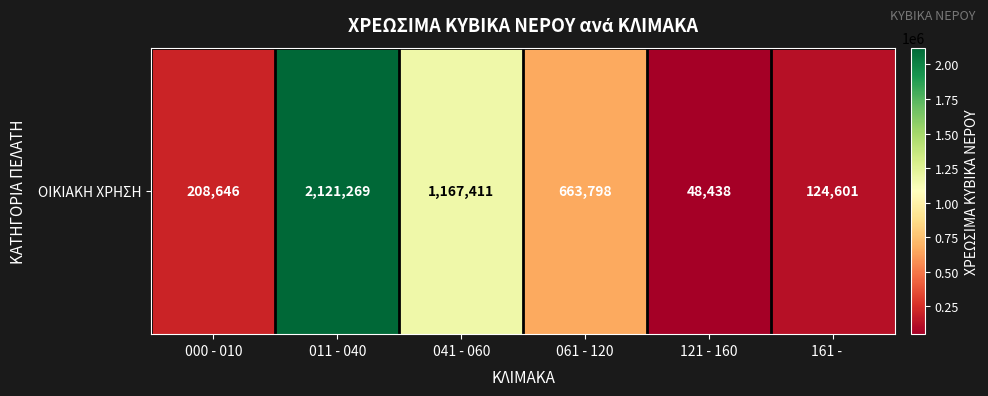

Rank the categories by value from lowest to highest.

121 - 160, 161 -    , 000 - 010, 061 - 120, 041 - 060, 011 - 040